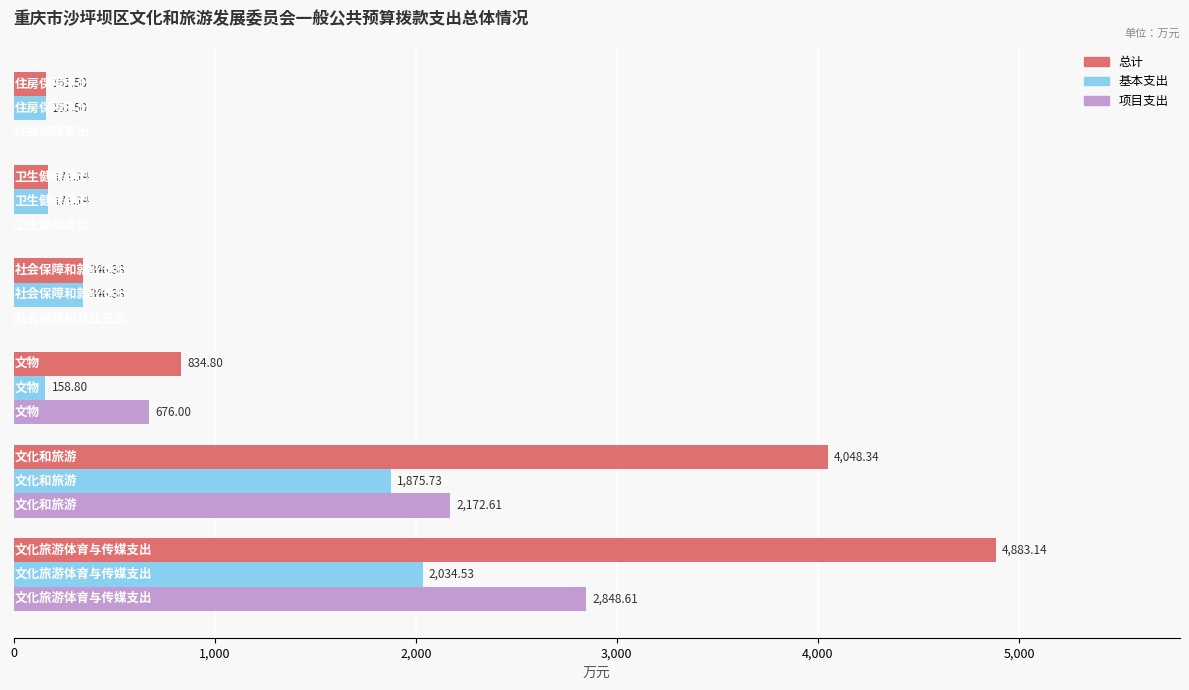

What is the sum of all 项目支出 values?

5697.2